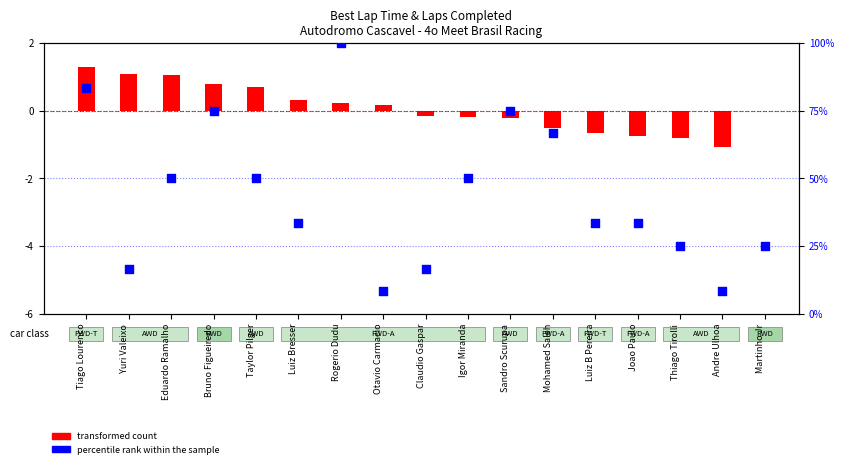

What is the ratio of the value at Igor Miranda to the value at Yuri Valeixo?

3.0